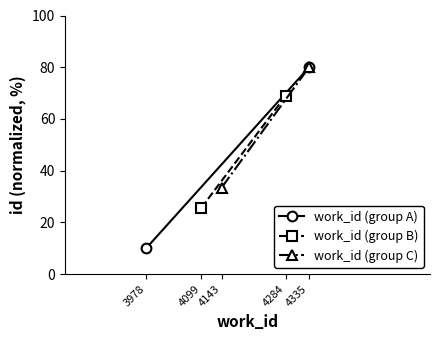

What are all the series names shown in the legend?

work_id (group A), work_id (group B), work_id (group C)